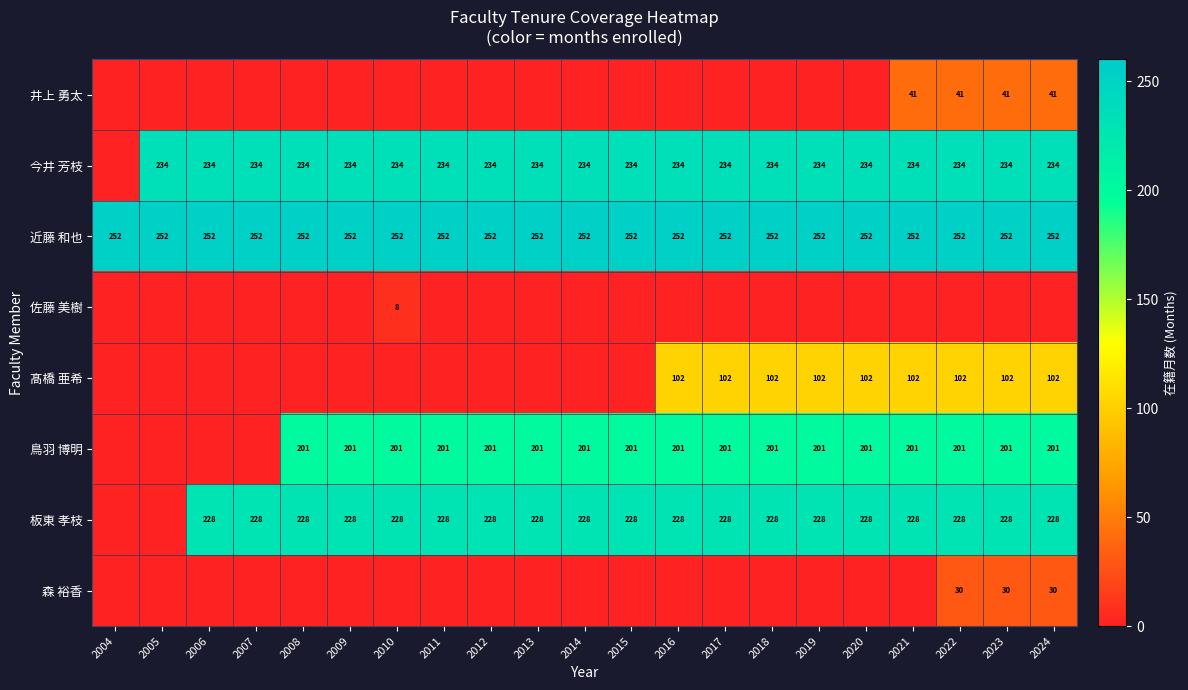

The 鳥羽 博明 series shows 201 at 2016. True or false?

True